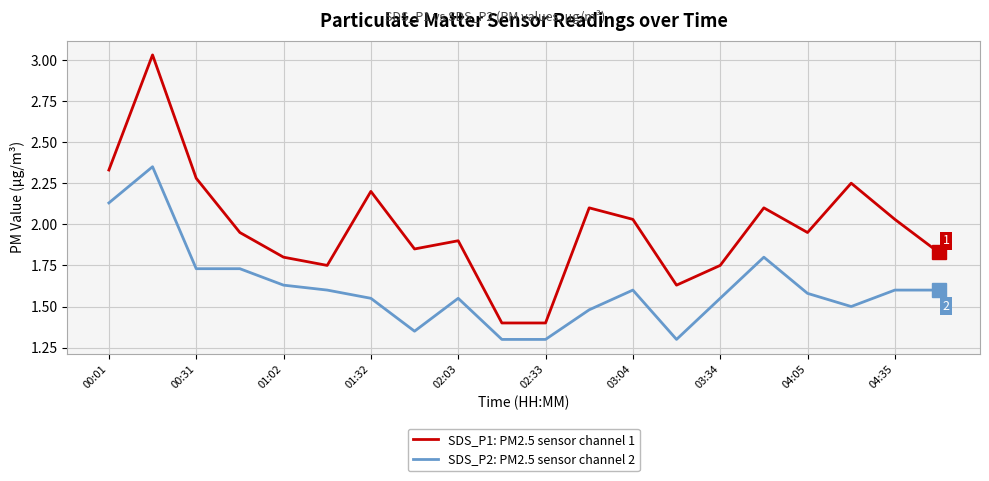

True or false: SDS_P2: PM2.5 sensor channel 2 and SDS_P1: PM2.5 sensor channel 1 cross at least once.

False